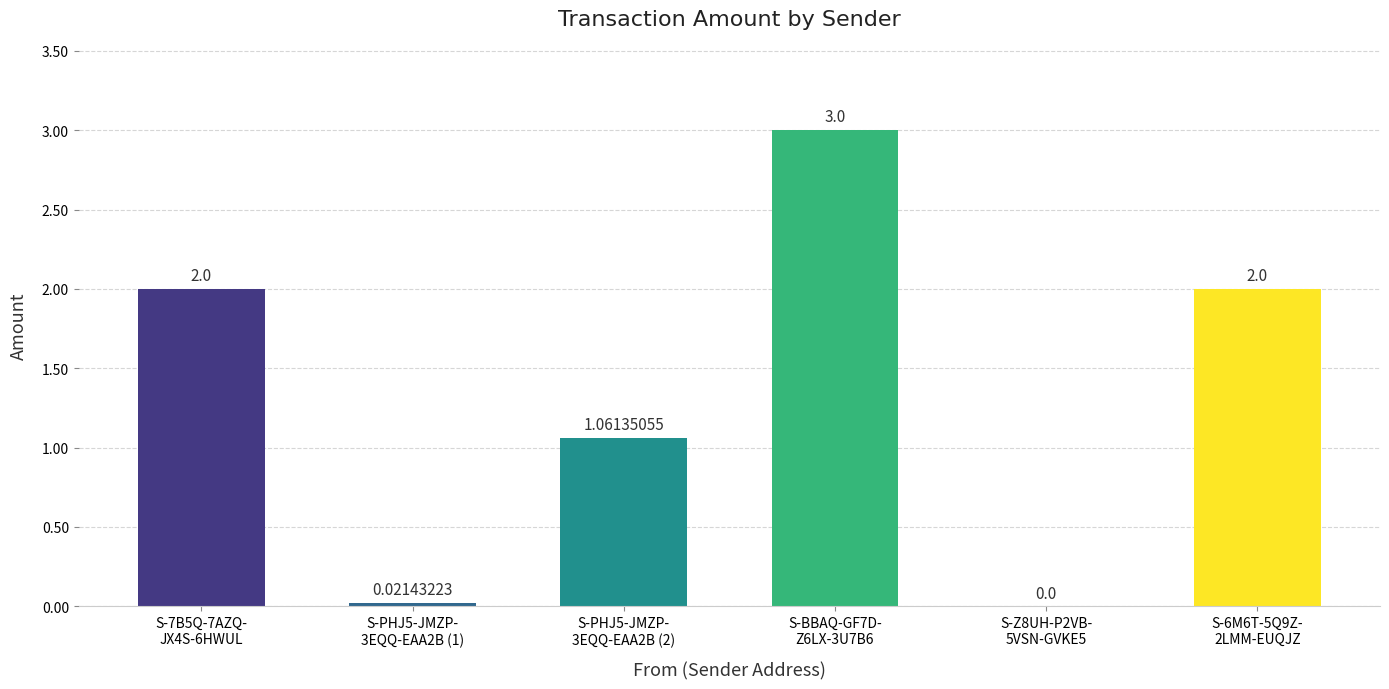

What is the sum of all values?

8.1